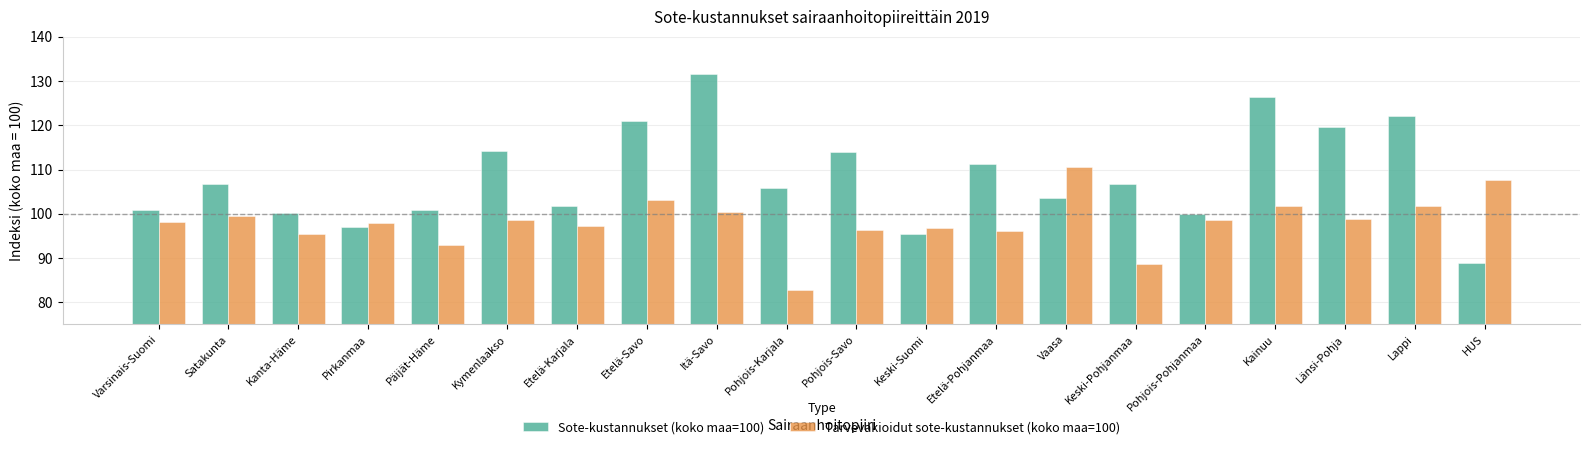

What is the sum of the Sote-kustannukset (koko maa=100) values at Varsinais-Suomi and Etelä-Karjala?

202.6